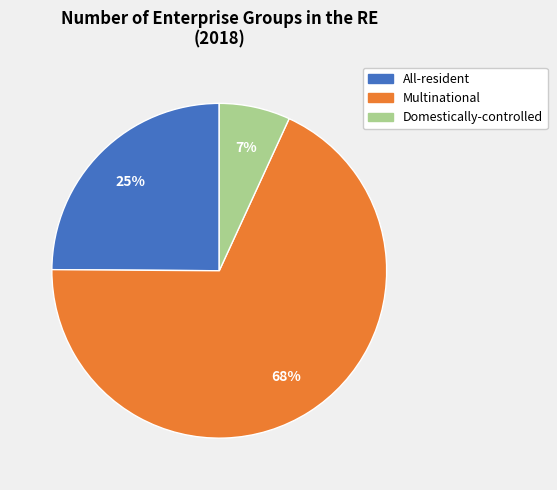

True or false: Multinational accounts for 55% of the total.

False